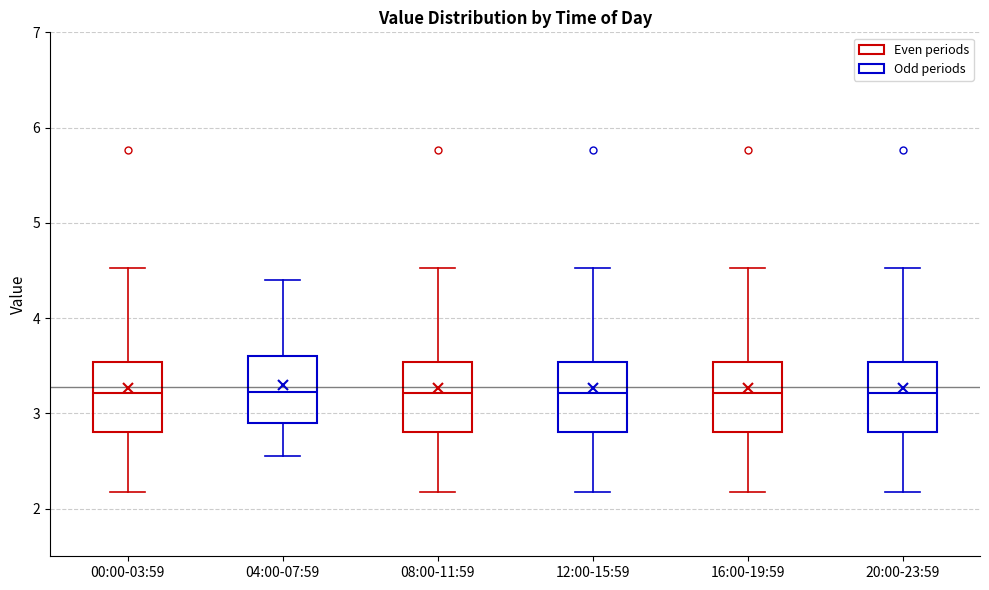

Where is the upper edge of the box for 00:00-03:59 on the y-axis? The values are not printed on the chart, so give them approximately, as read against the axis.

3.5